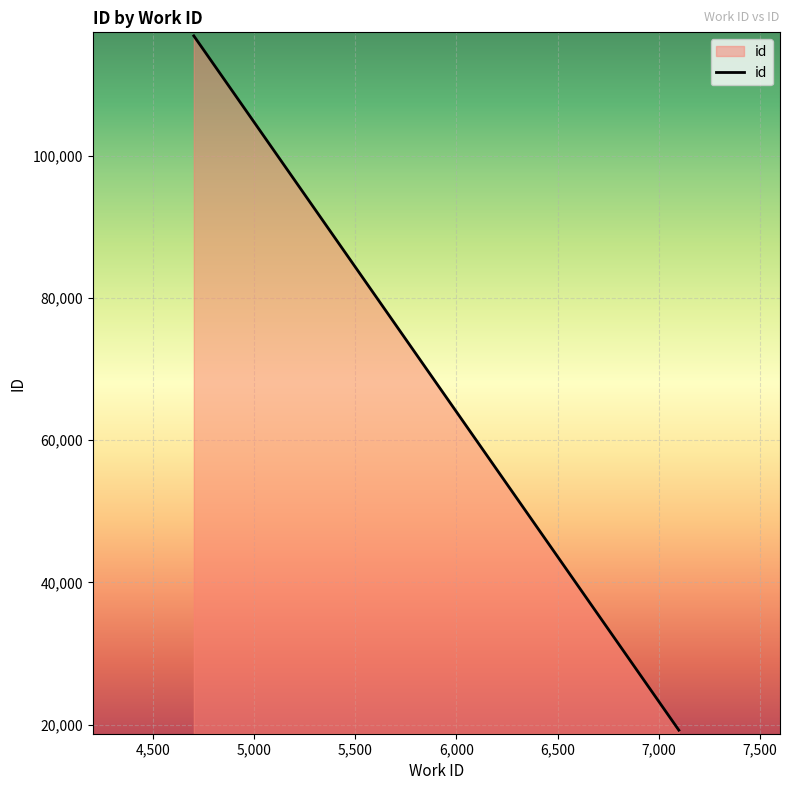

What is the average value?

68041